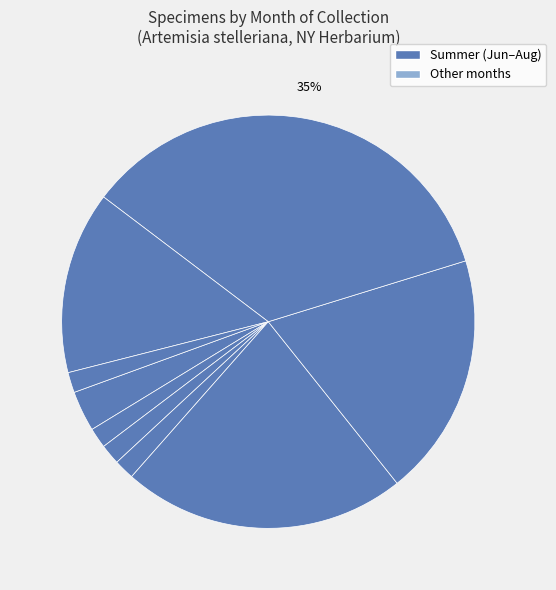

Count the number of slices in the pie.

9